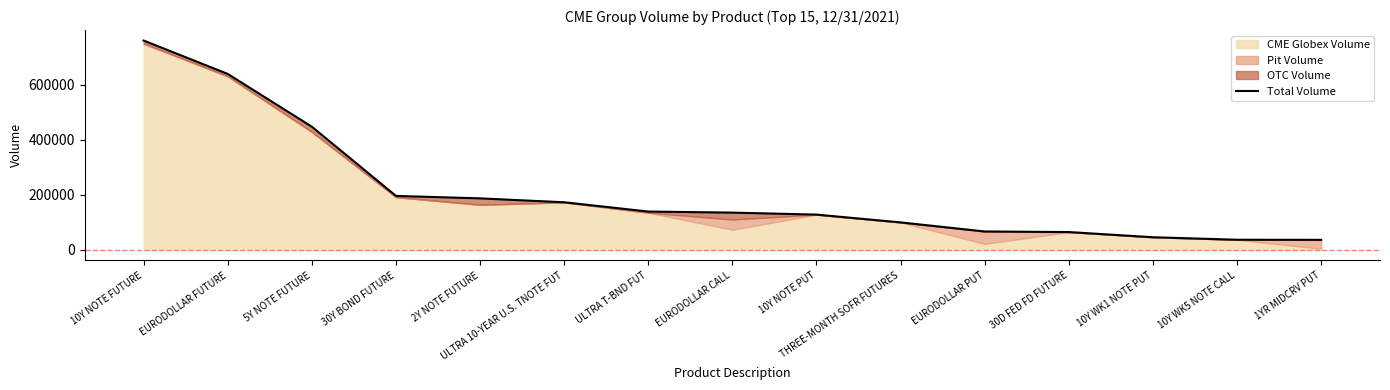

What is the greatest value displayed?

759845